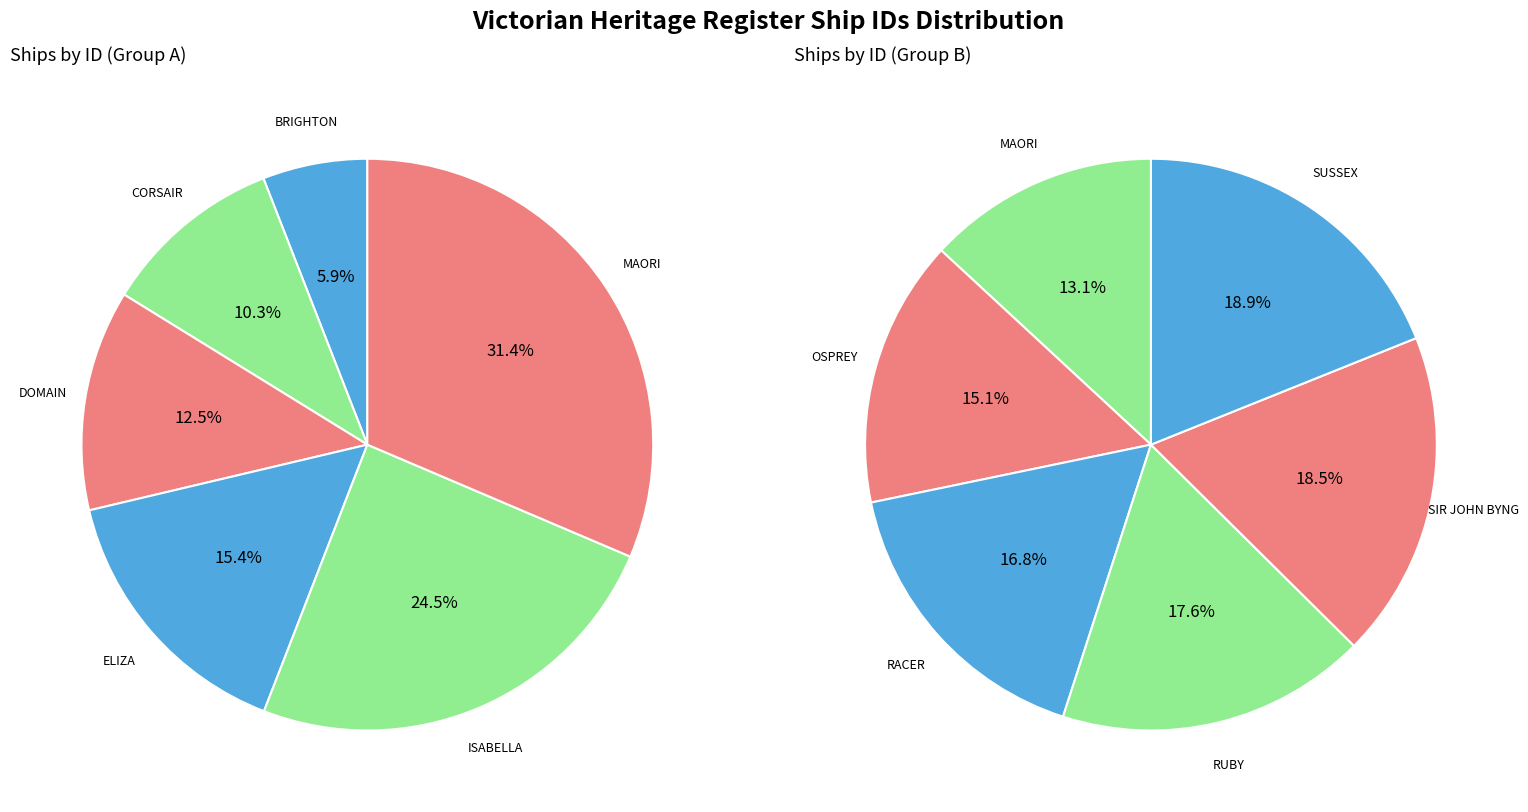

Does CORSAIR account for over 50% of the chart?

No